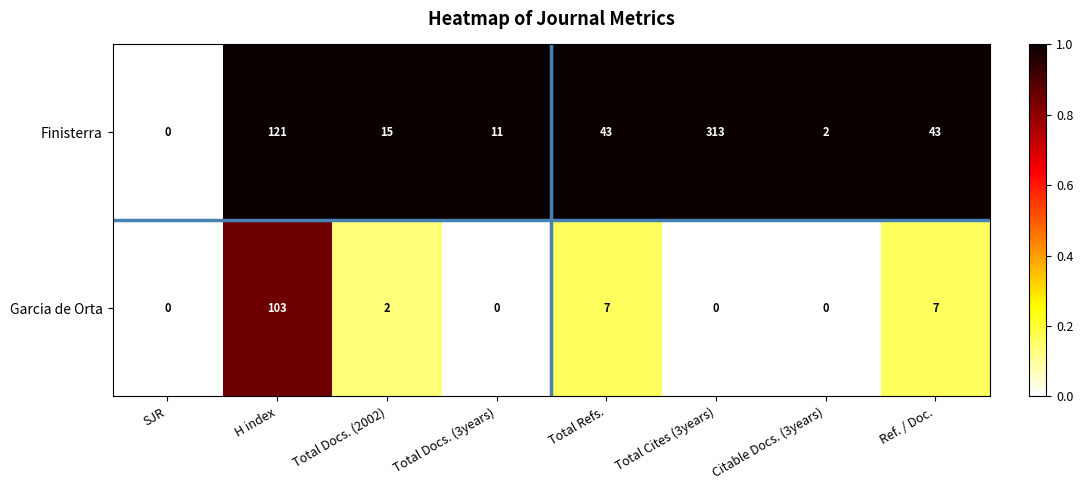

Count the number of categories in the chart.

8